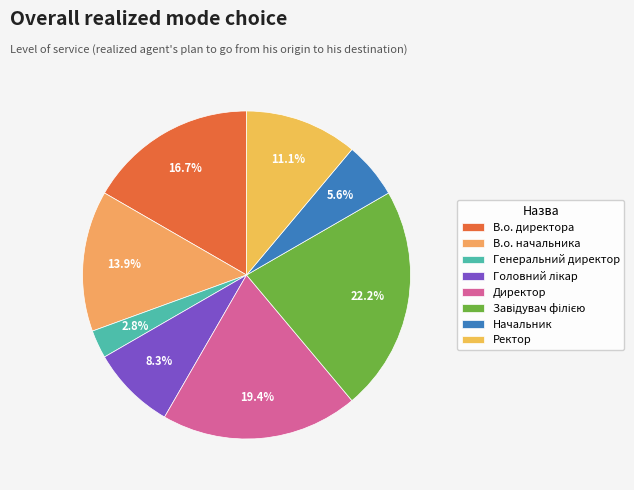

Approximately how many times larger is the value at Завідувач філією compared to Головний лікар?

2.7